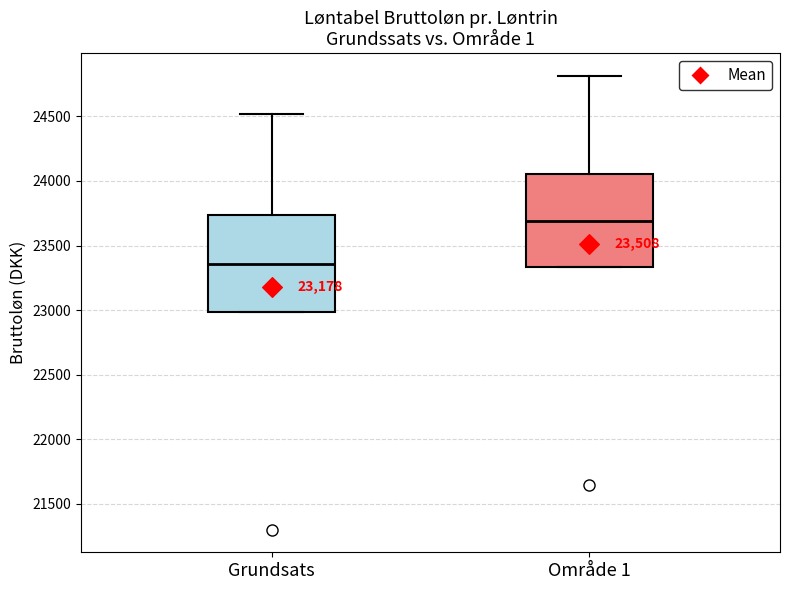

Where does the upper whisker of the box for Grundsats end on the y-axis? The values are not printed on the chart, so give them approximately, as read against the axis.

24500